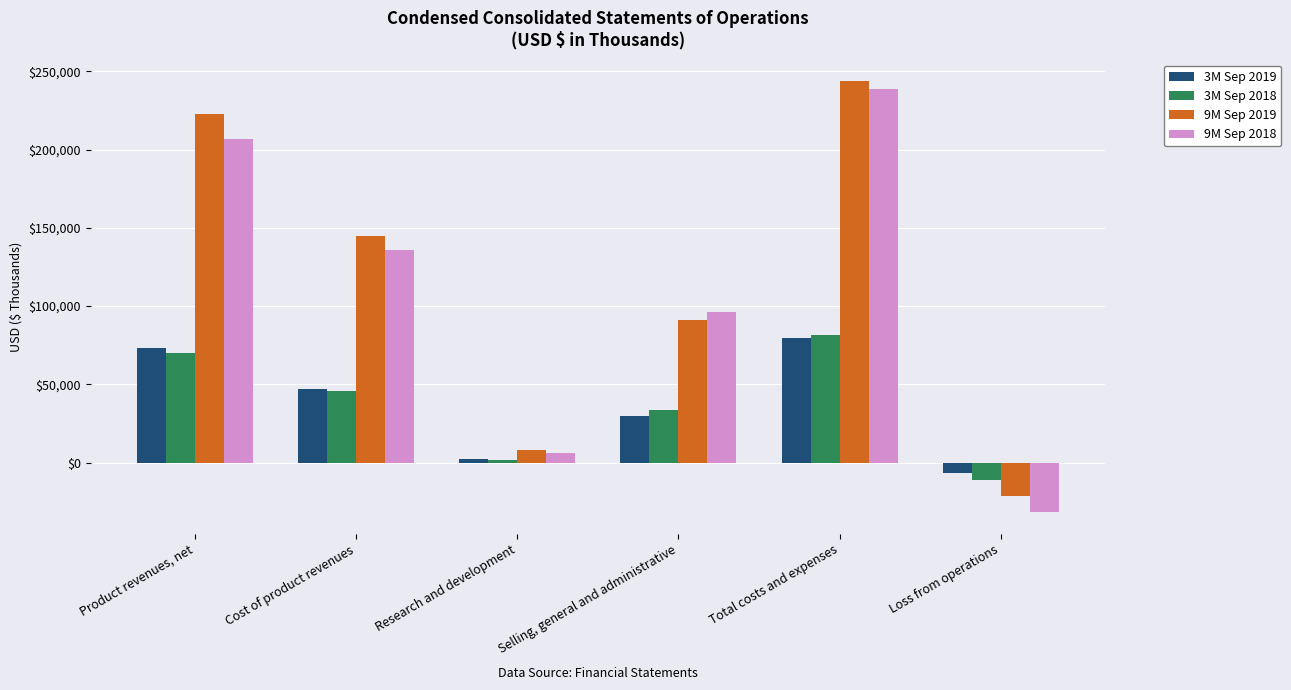

Count the 9M Sep 2018 values in the range 6412 to 206986.

4